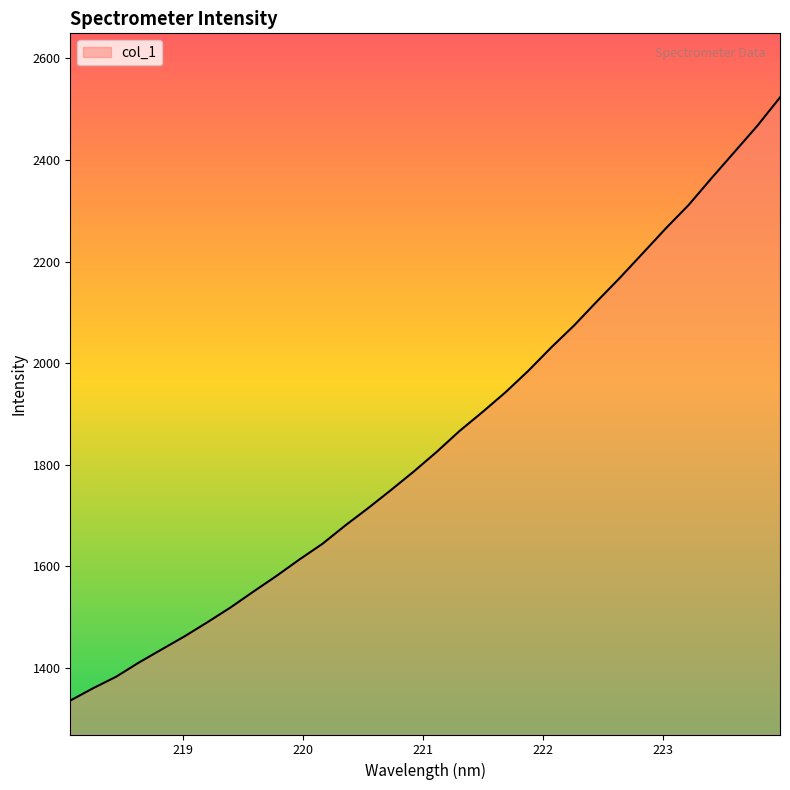

What is the average value?

1850.2